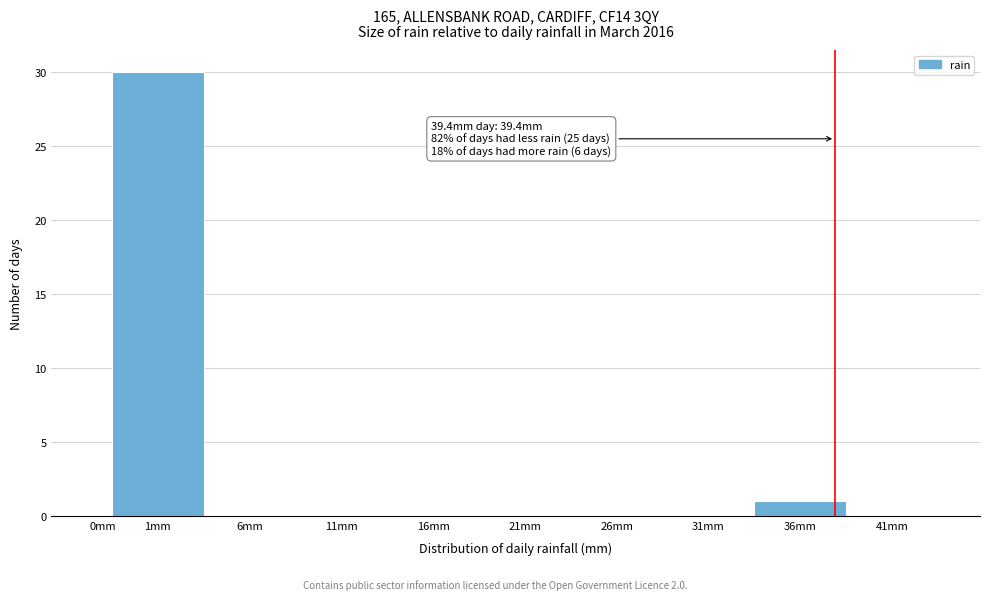

Reading left to right, extract all data points from this chart.

0mm=0	1mm=30	6mm=0	11mm=0	16mm=0	21mm=0	26mm=0	31mm=0	36mm=1	41mm=0